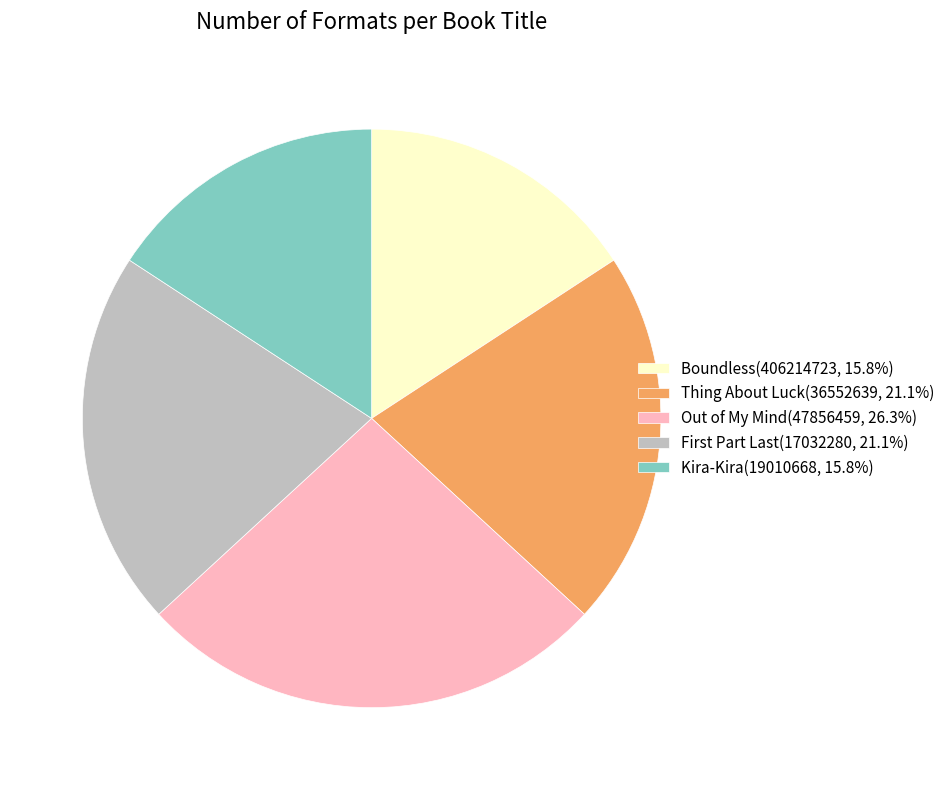

Does any single category account for the majority?

No